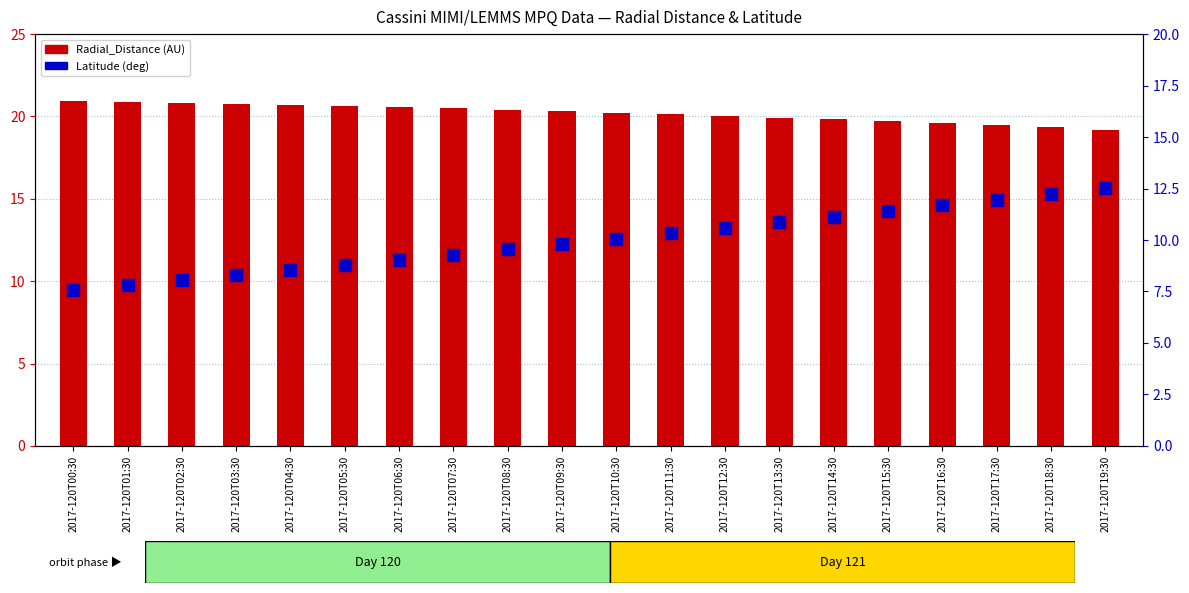

What is the total value across all series at 2017-120T13:30?

30.8